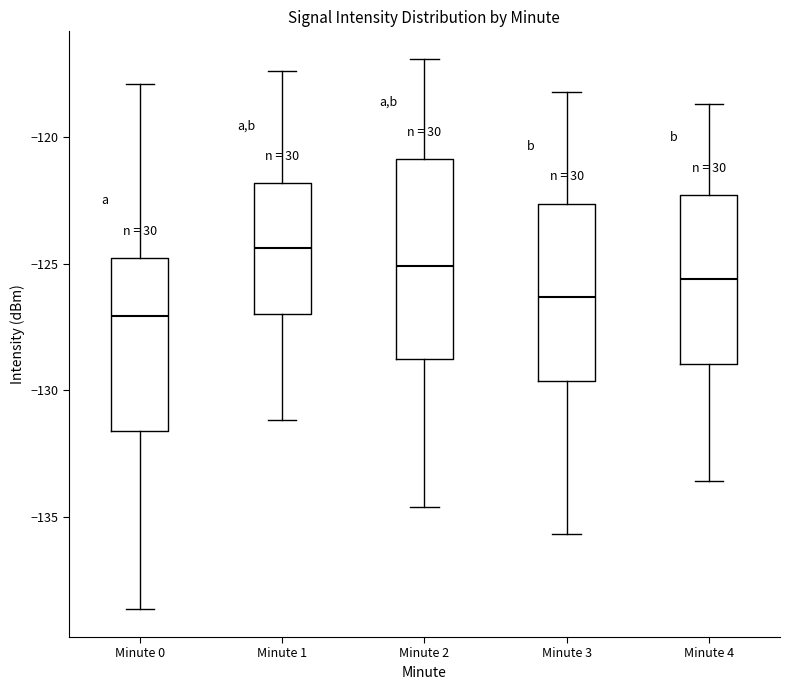

Where is the lower edge of the box for Minute 2 on the y-axis? The values are not printed on the chart, so give them approximately, as read against the axis.

-128.5